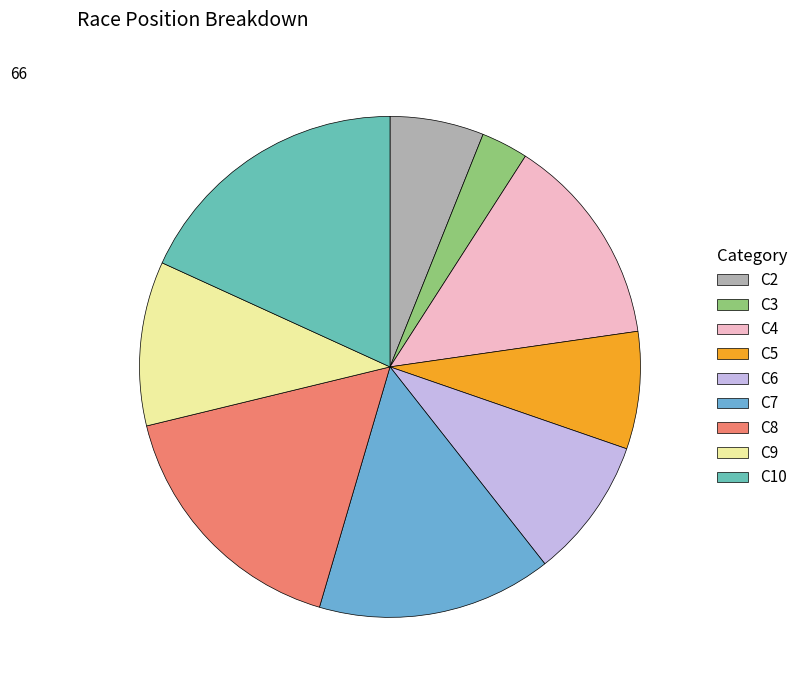

What is the change in value from C3 to C7?

+8